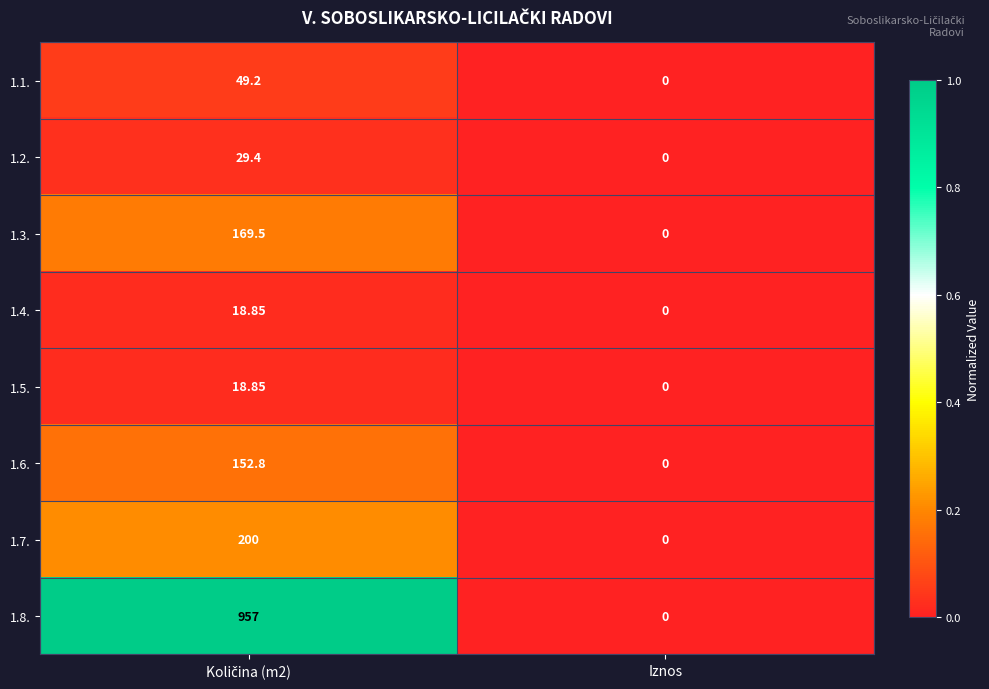

At which label is 1.1. closest to 24?

Iznos